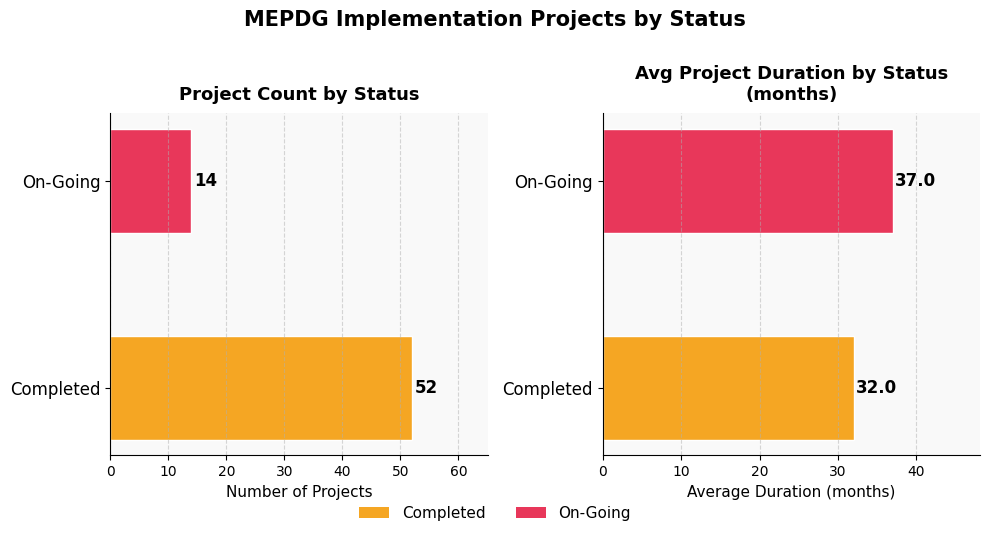

List the series in order of their peak value, lowest first.

Avg Duration (months), Count